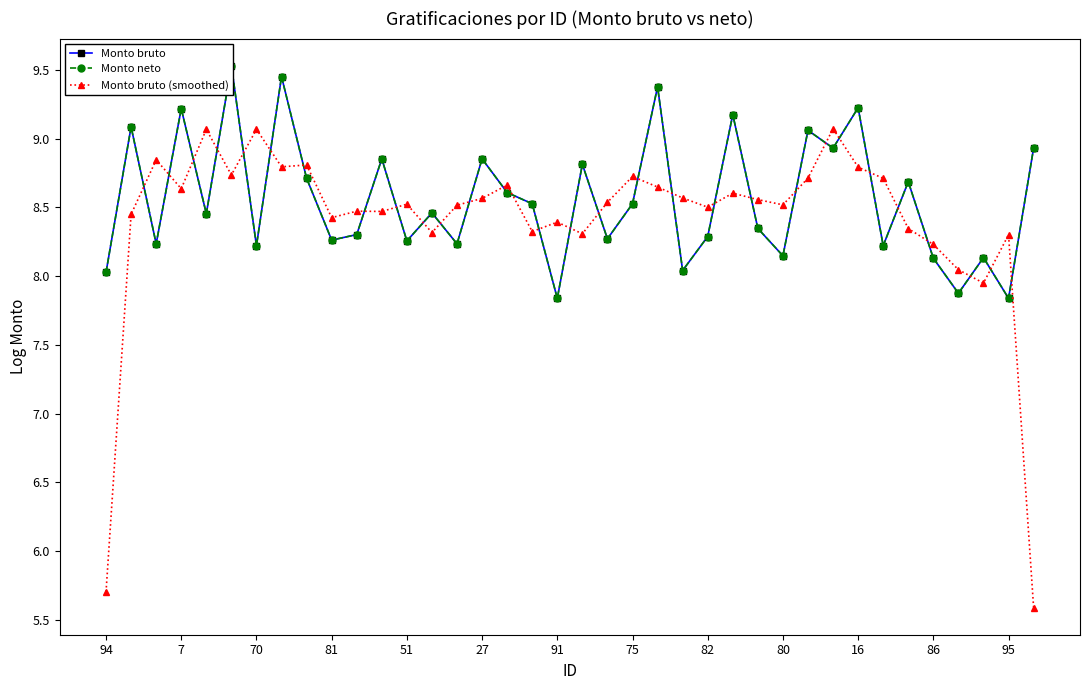

In Monto bruto (smoothed), how many points are higher than both neighbors (excluding endpoints)?

12